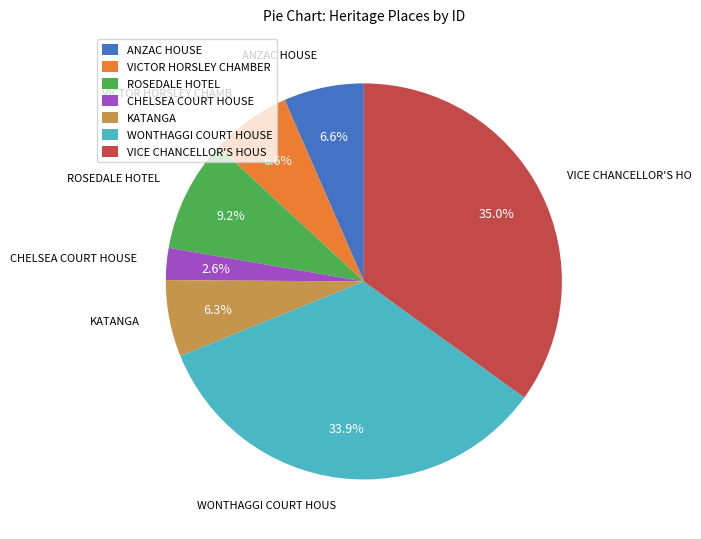

Which slice is the smallest?

CHELSEA COURT HOUSE